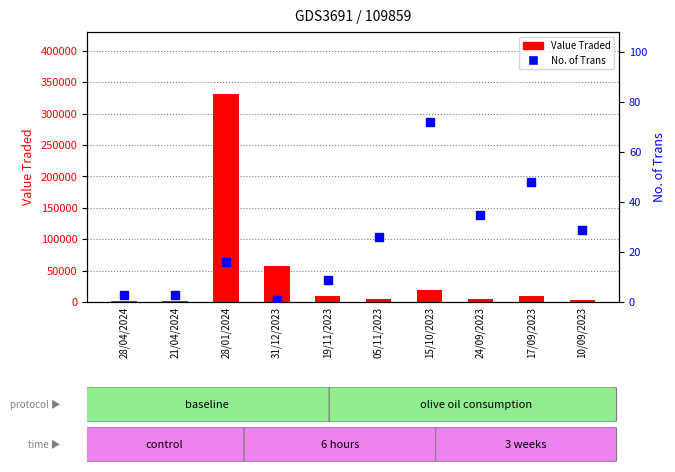

Which series has the largest total across all categories?

Value Traded